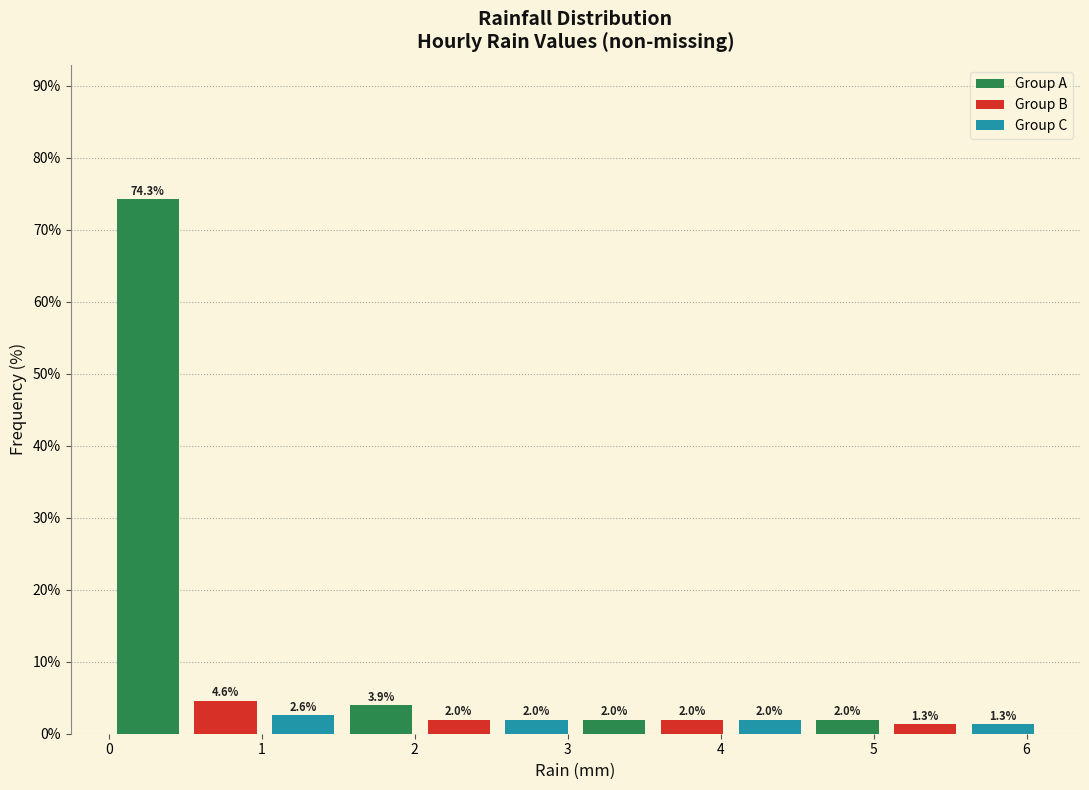

How tall is the bar that spans 2.5 to 3.1 on the x-axis? The bar edges are not printed on the chart, so give them approximately, as read against the axis.

2.0